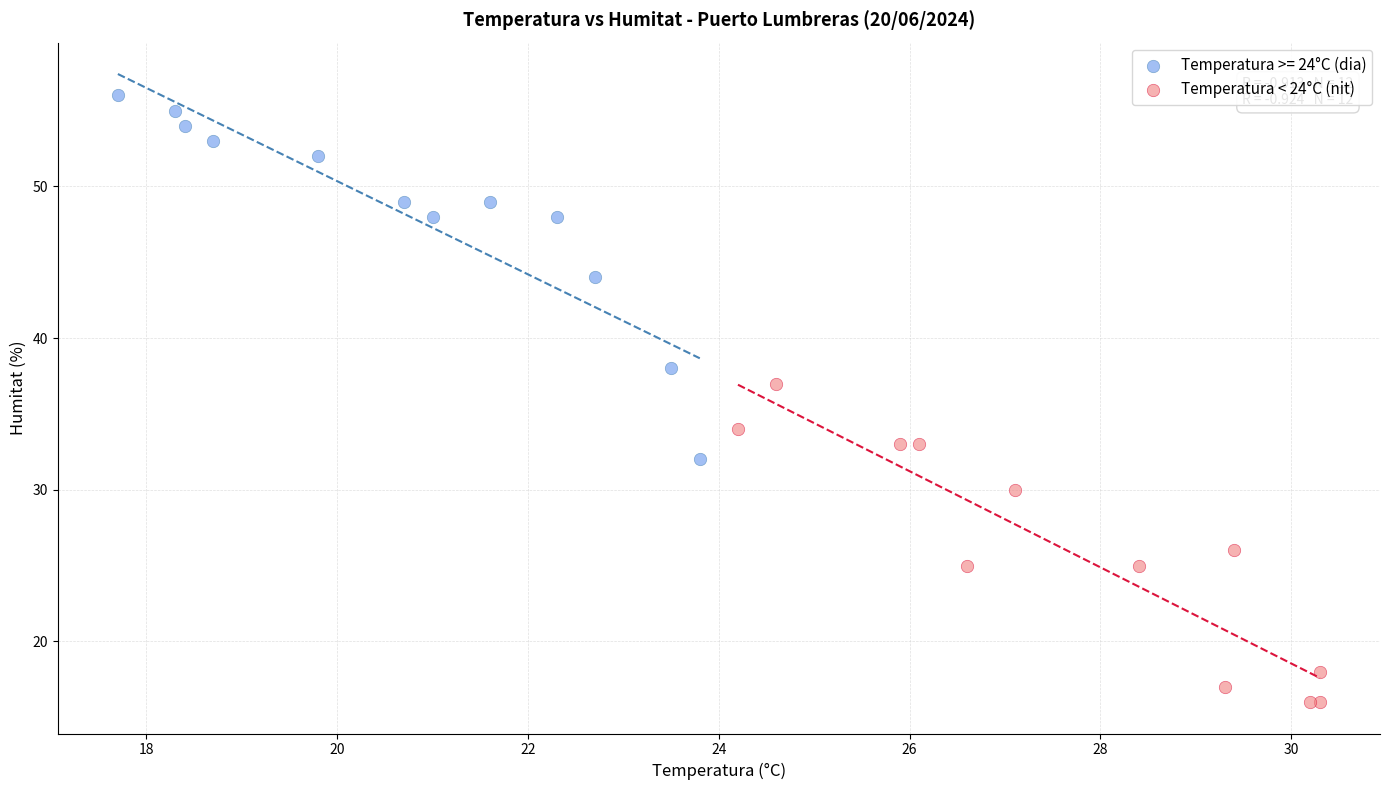

Which series contains the highest Y value?

Temperatura >= 24°C (dia)